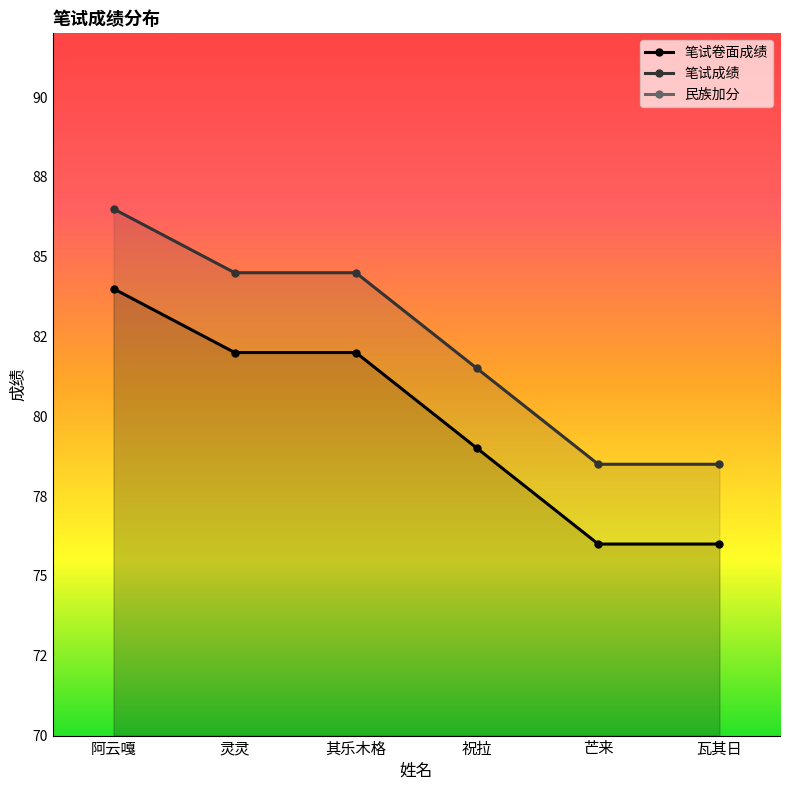

What is the sum of all 笔试卷面成绩 values?

479.0